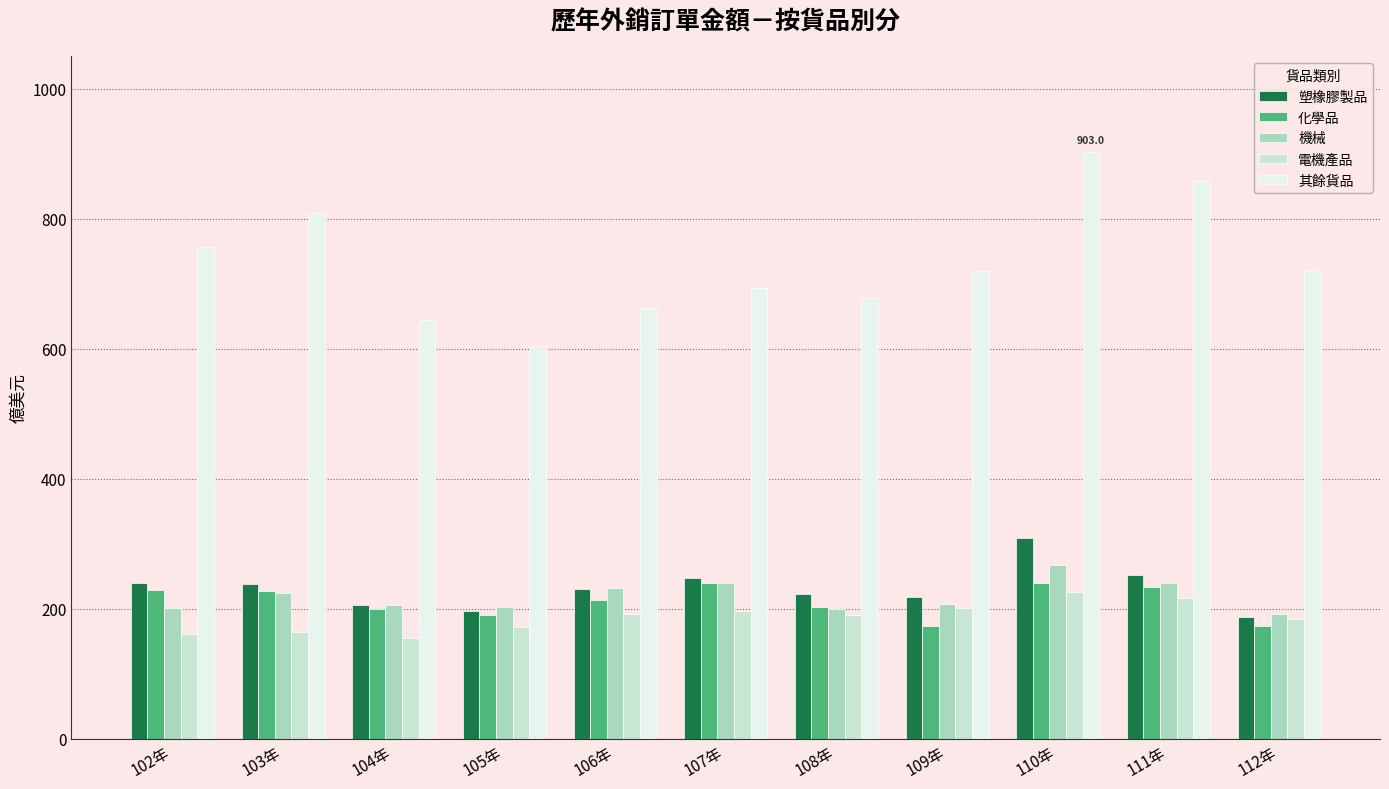

List the series in order of their peak value, highest first.

其餘貨品, 塑橡膠製品, 機械, 化學品, 電機產品